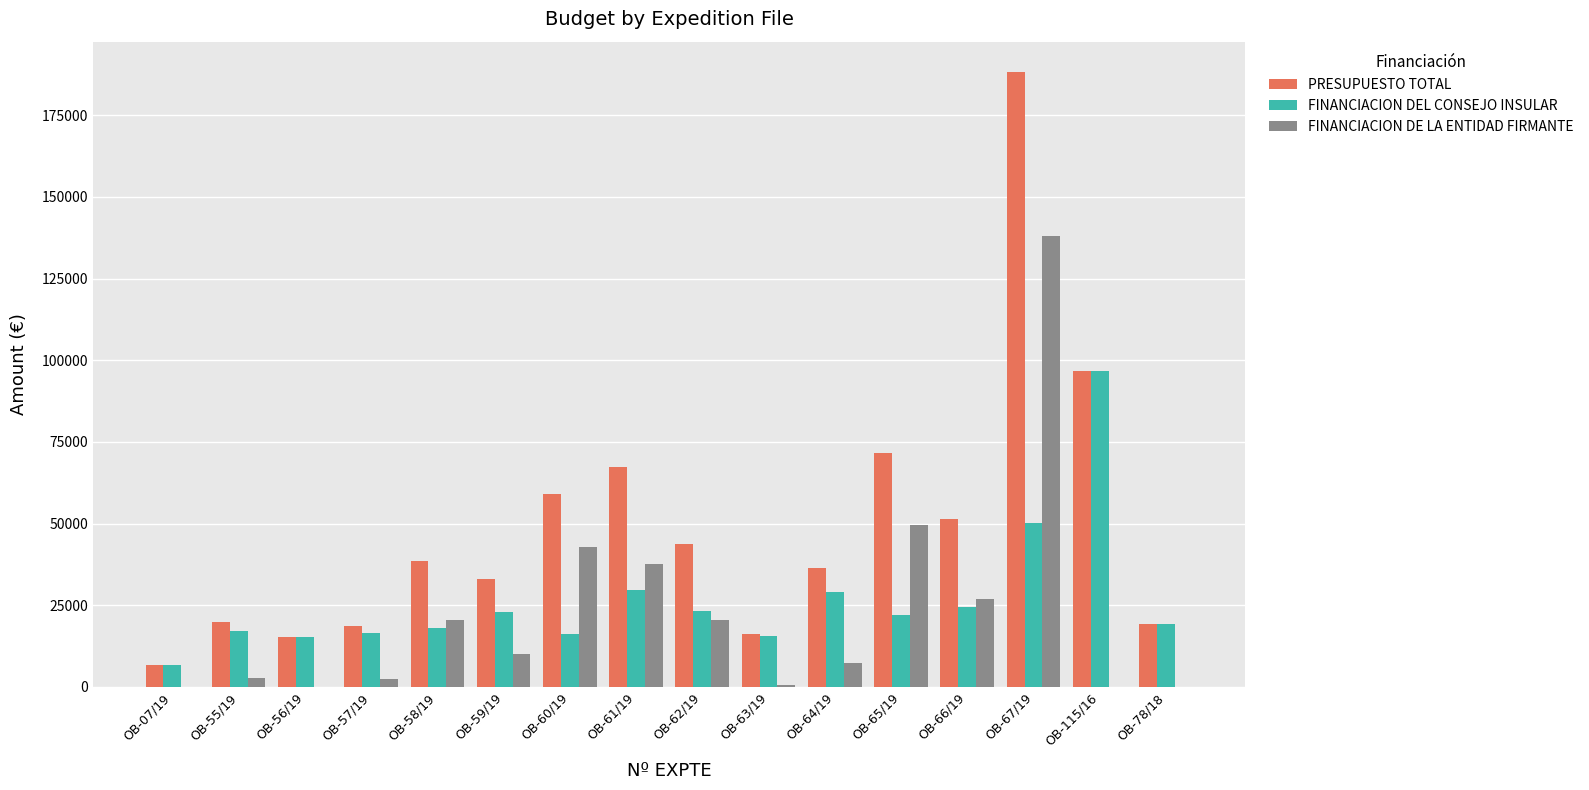

At which category does the chart reach its peak across all series?

OB-67/19